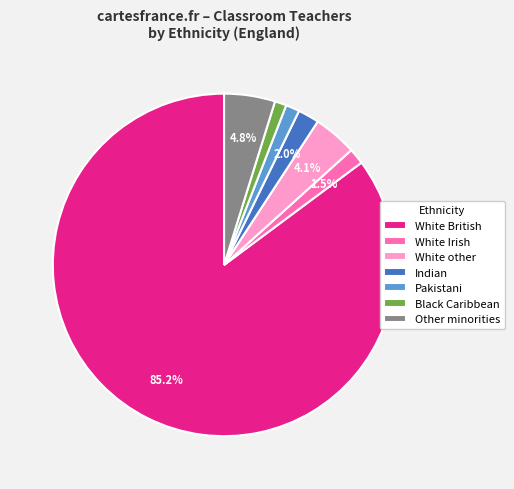

Does any single category account for the majority?

Yes